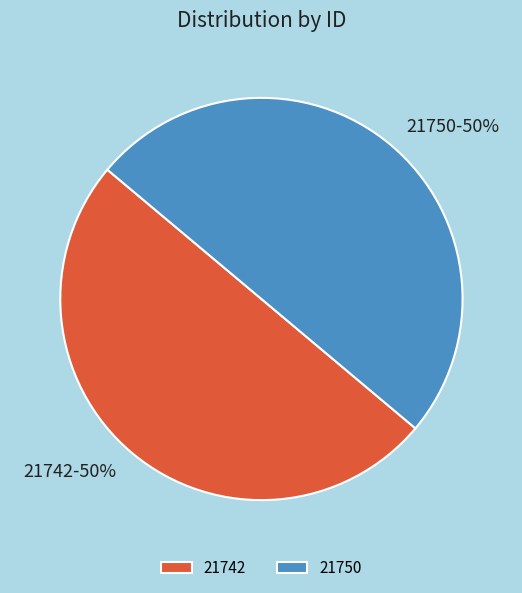

Is it true that 21742 is 50% of the pie?

True